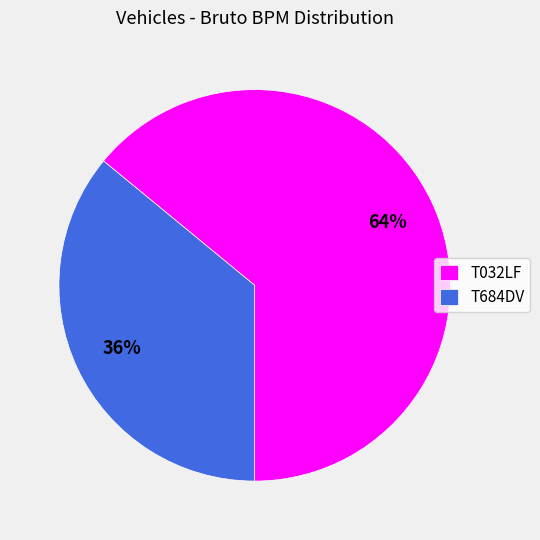

Count the number of slices in the pie.

2